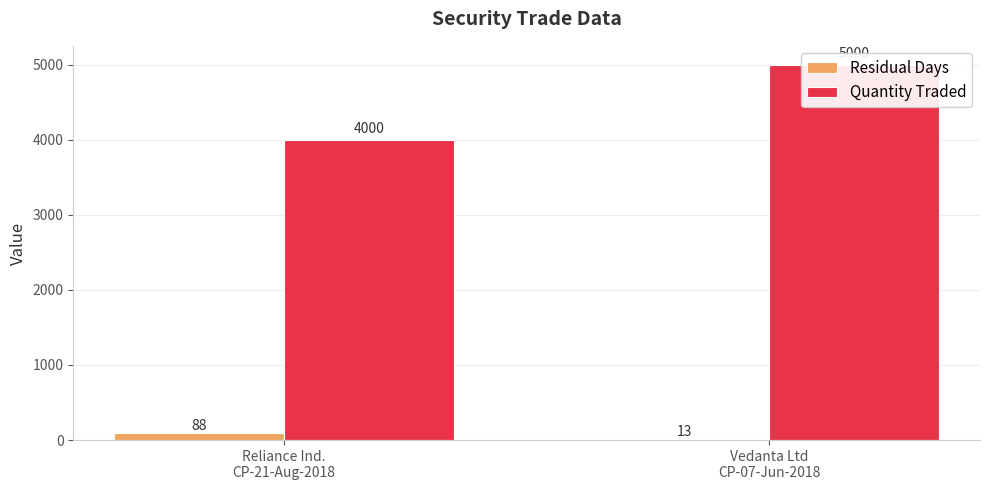

What is the sum of all Quantity Traded values?

9000